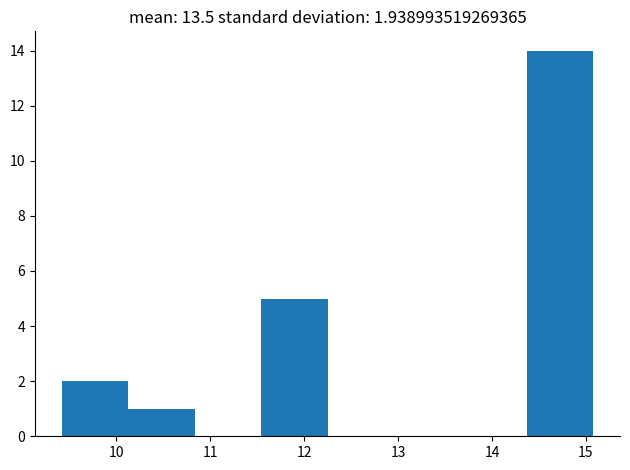

Reading left to right, transcribe this chart: for each bar, give the range it covers on the x-axis and its height. Neither the bar edges nor the heights are printed on the chart, so give them approximately, as read against the axes.

9.4 to 10.1: 2
10.1 to 10.8: 1
10.8 to 11.5: 0
11.5 to 12.3: 5
12.3 to 13.0: 0
13.0 to 13.7: 0
13.7 to 14.4: 0
14.4 to 15.1: 14